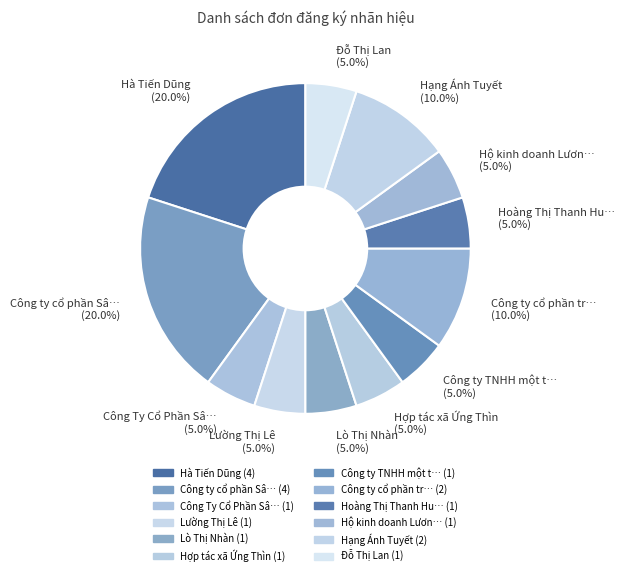

Do Công Ty Cổ Phần Sâ… (5.0%) and Lường Thị Lê (5.0%) together represent more than half of the pie?

No